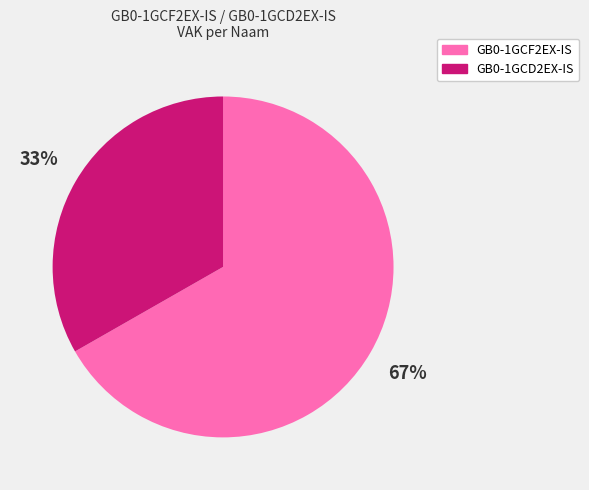

To the nearest percent, what is the average slice percentage?

50%